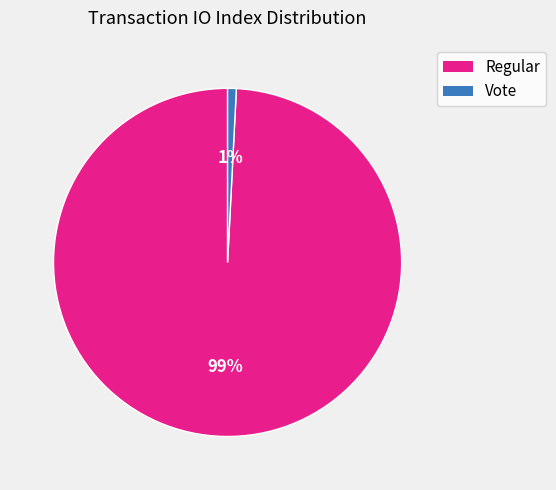

Which slice is the largest?

Regular